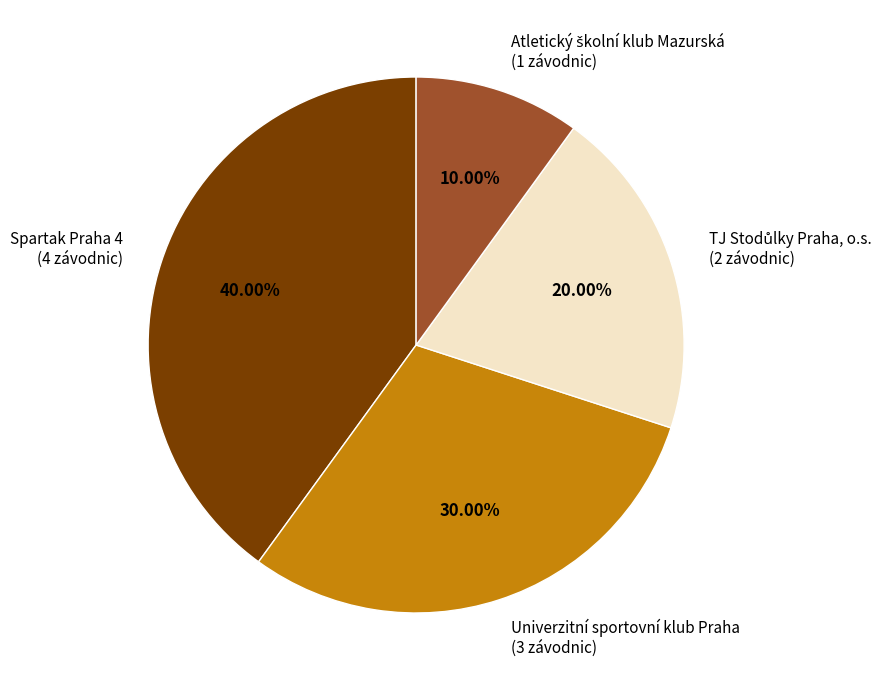

Is there any slice that represents more than half of the pie?

No